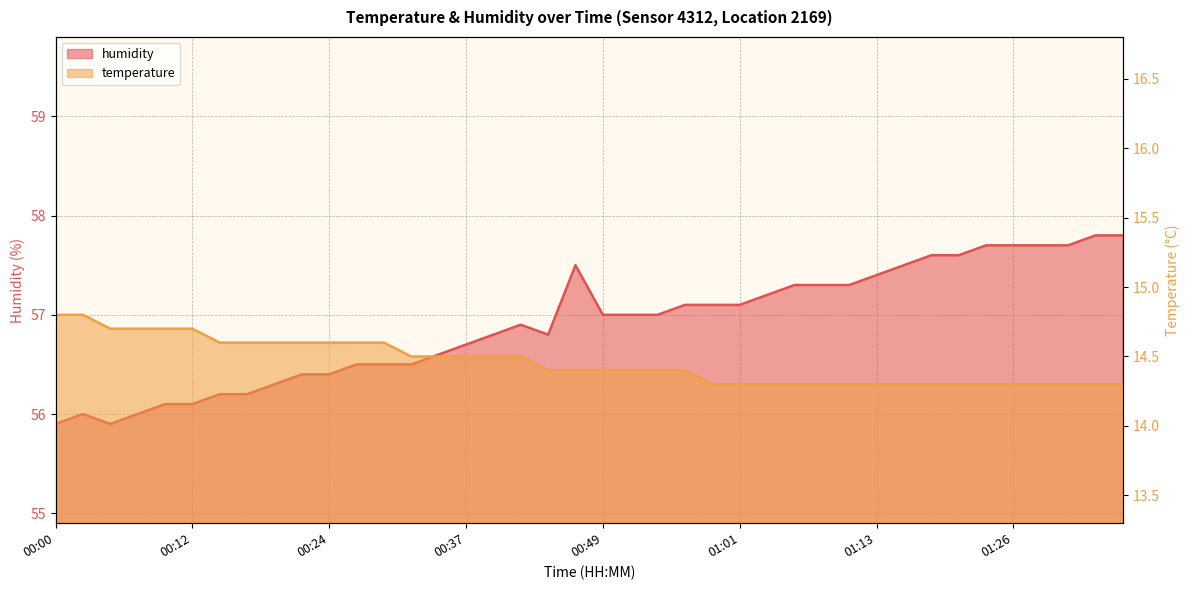

At which category does humidity reach its first local valley?

00:05